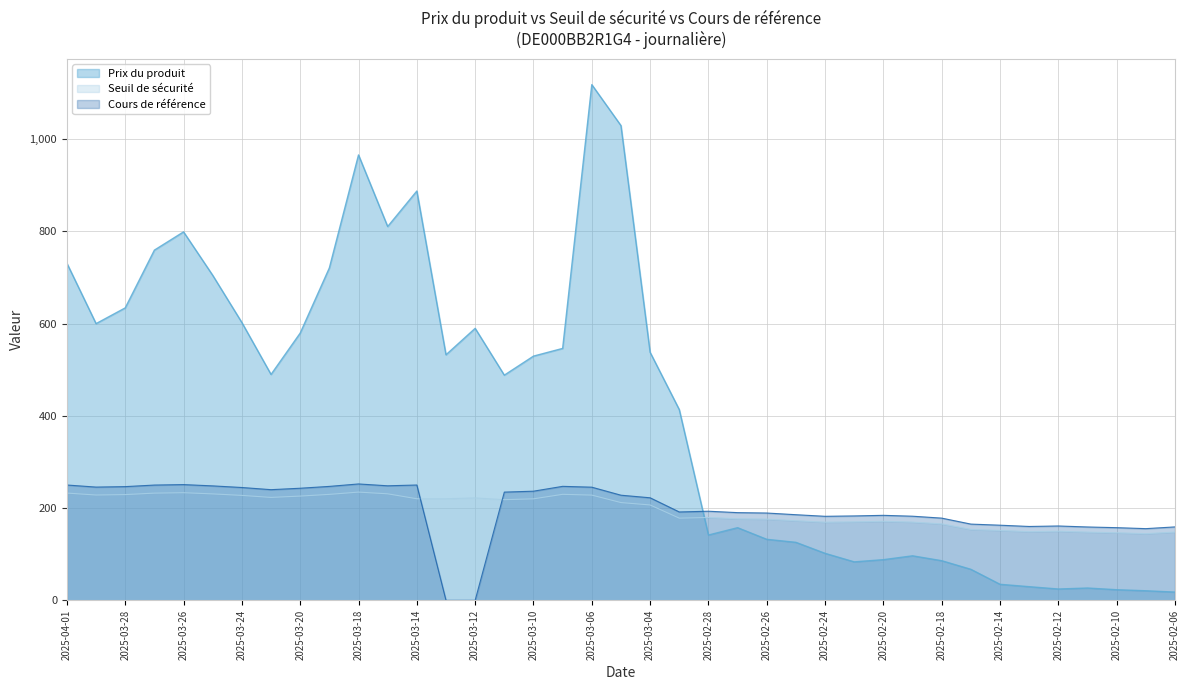

How many data points in Prix du produit are less than 489?

19